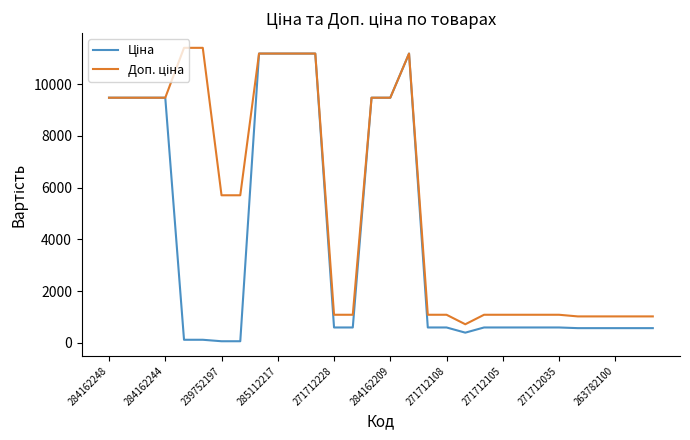

What is the greatest value displayed?

11410.0